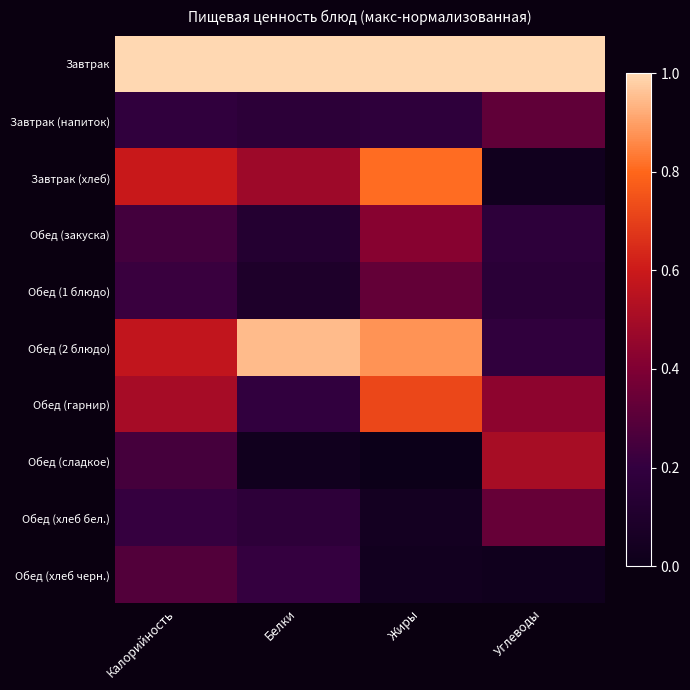

What is the spread (max minus min) of values at Углеводы?

1.0